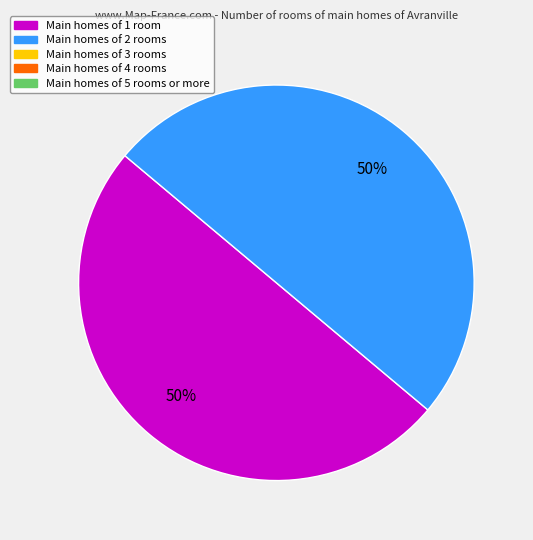

To the nearest percent, what is the average slice percentage?

50%